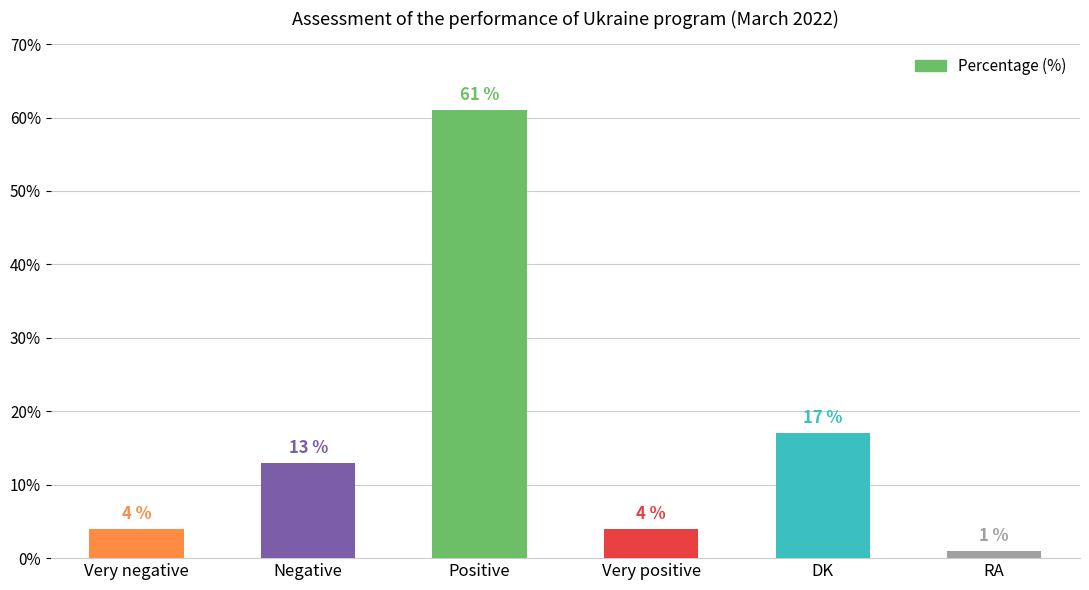

Where is the data nearest to the value 31?

DK